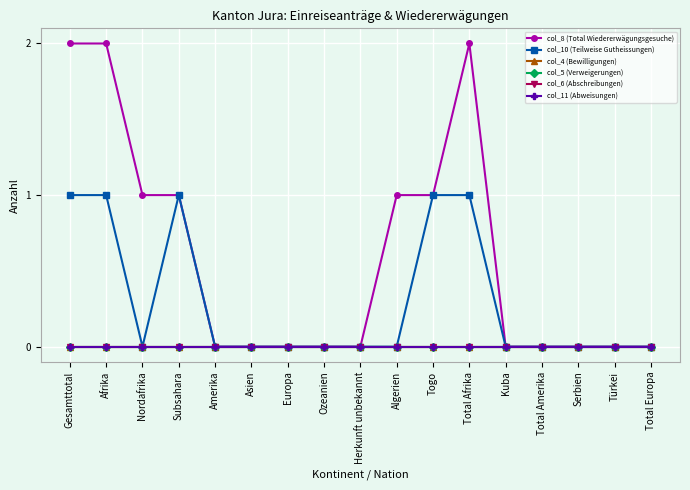

Where is col_11 (Abweisungen) nearest to the value 0?

Gesamttotal